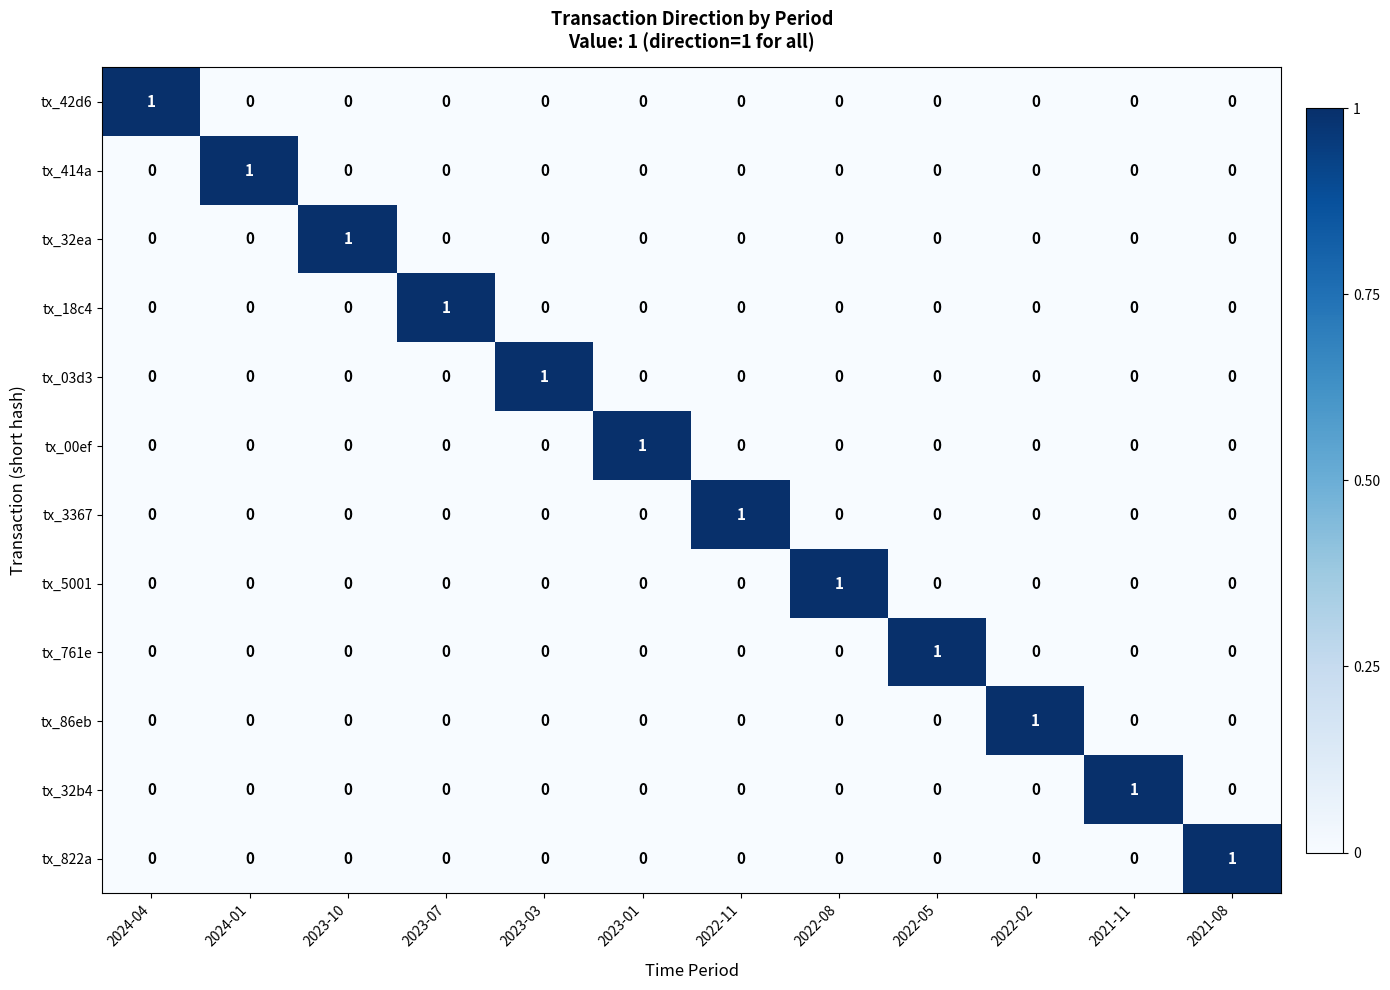

Count the number of categories in the chart.

12